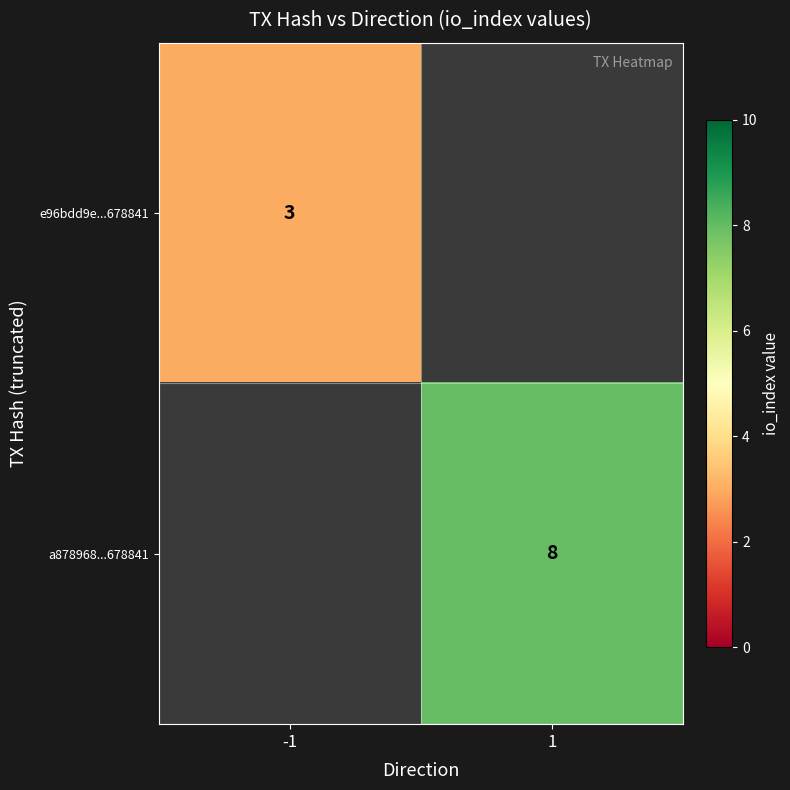

The e96bdd9e...678841 series shows 4 at -1. True or false?

False